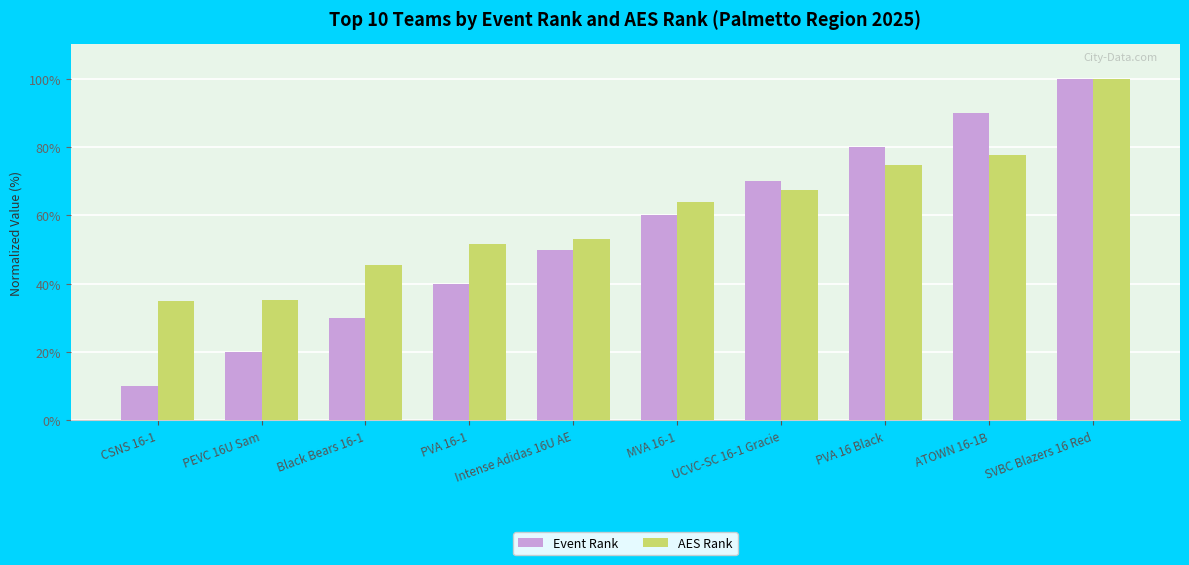

Which category has the lowest value in the Event Rank series?

CSNS 16-1